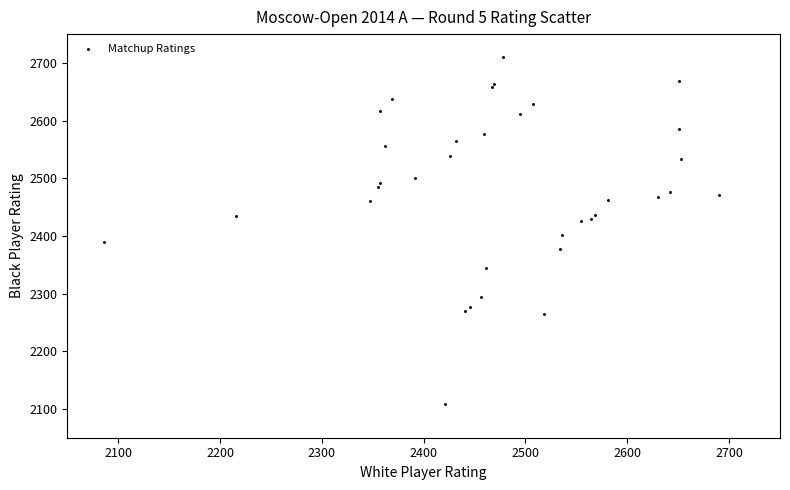

What Y value in the scatter plot is closest to 2409?

2402